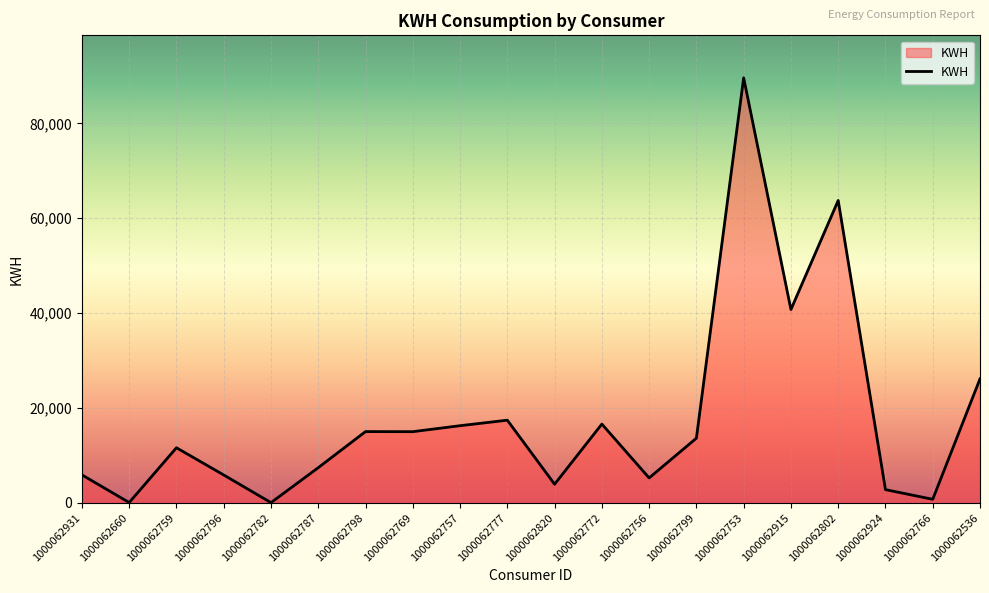

True or false: there are more than 2 points higher than both neighbors.

True